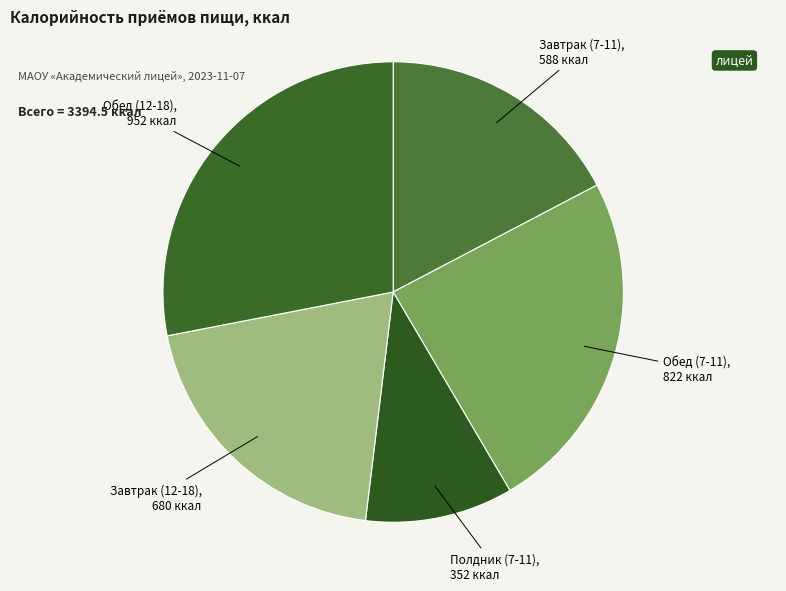

Which has a higher value, Обед (12-18) or Обед (7-11)?

Обед (12-18)